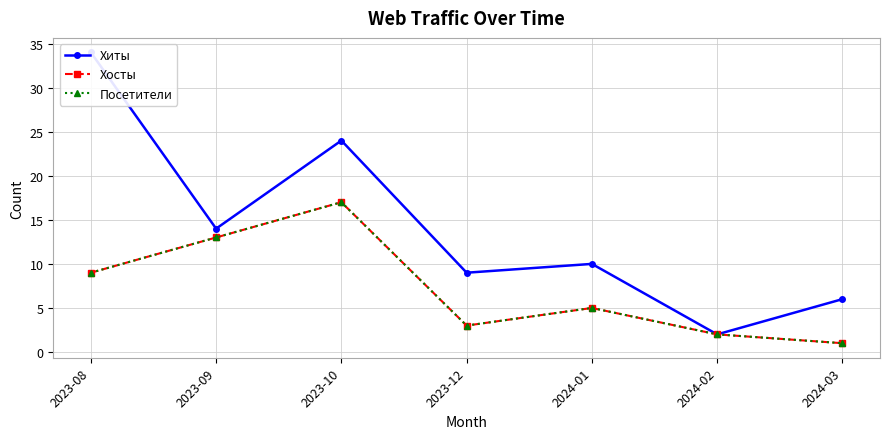

What position from the left is 2023-10?

3